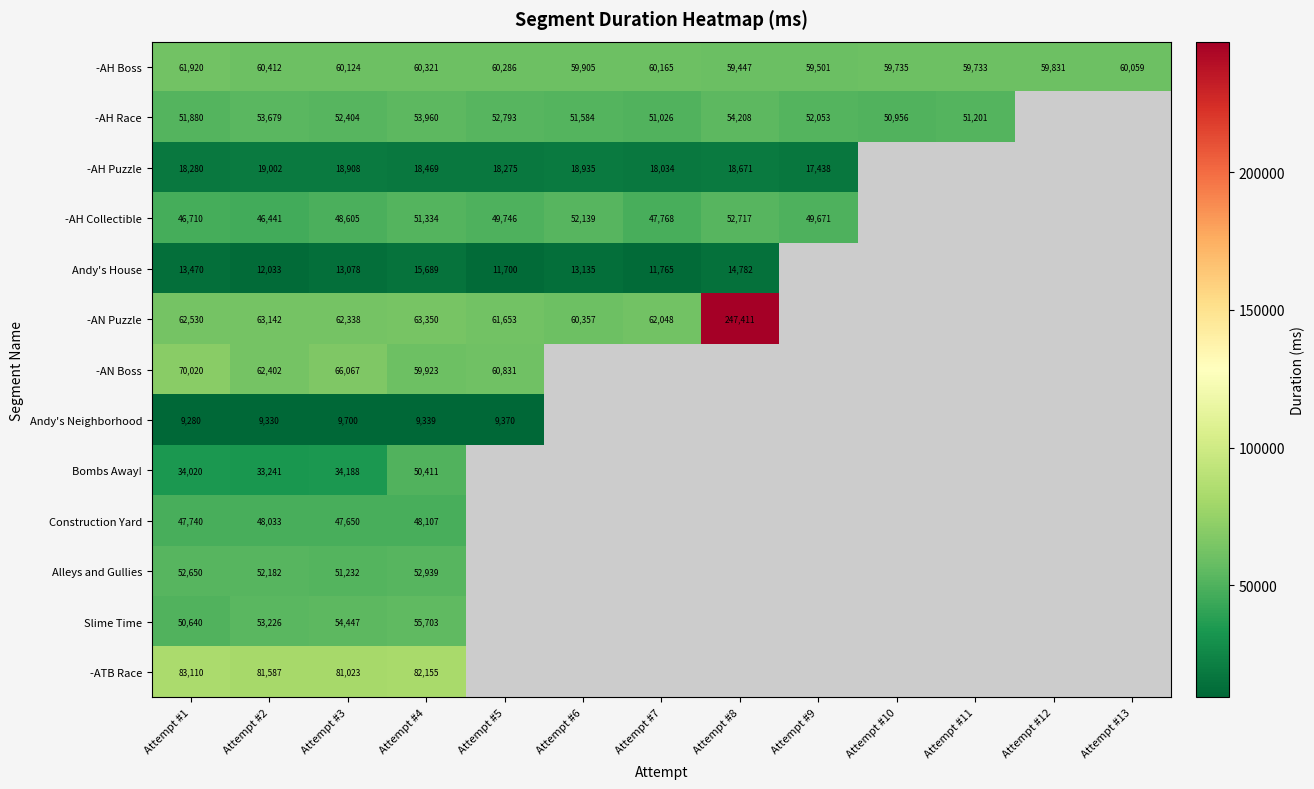

At which category does the chart reach its peak across all series?

Attempt #8